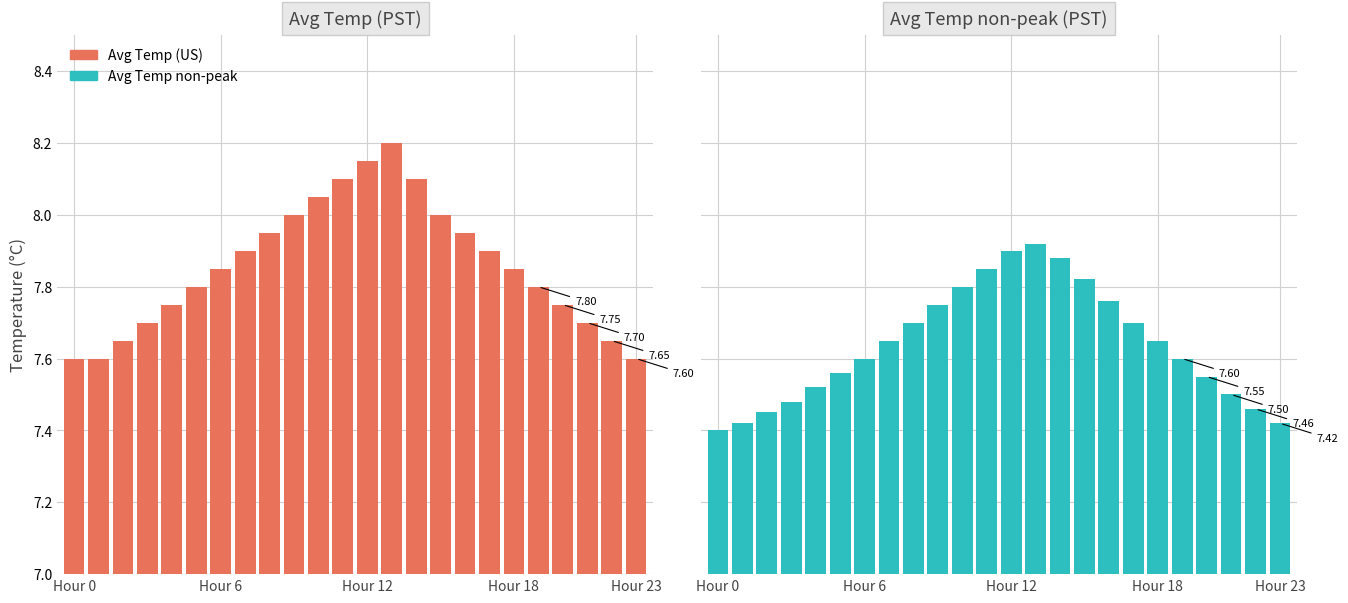

At 7, list the series in order from smallest to largest.

Avg Temp non-peak, Avg Temp (US)